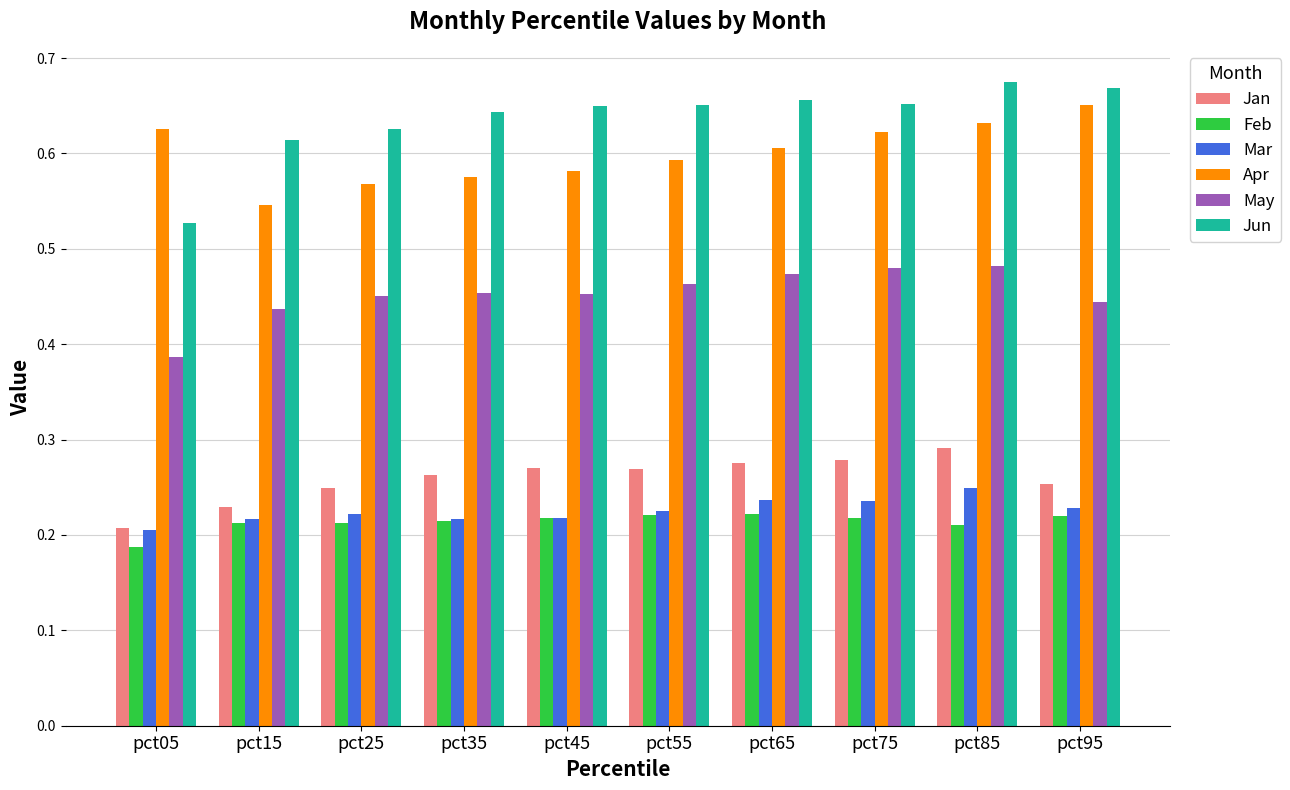

Between pct05 and pct65, which series saw the biggest shift?

Jun